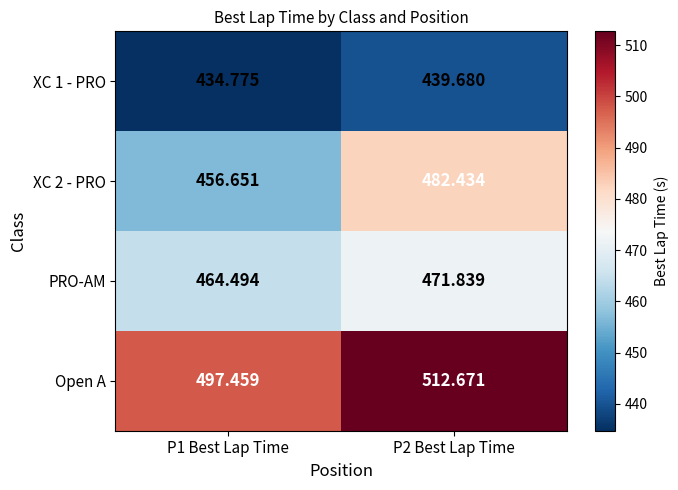

Which series has the largest total across all categories?

Open A